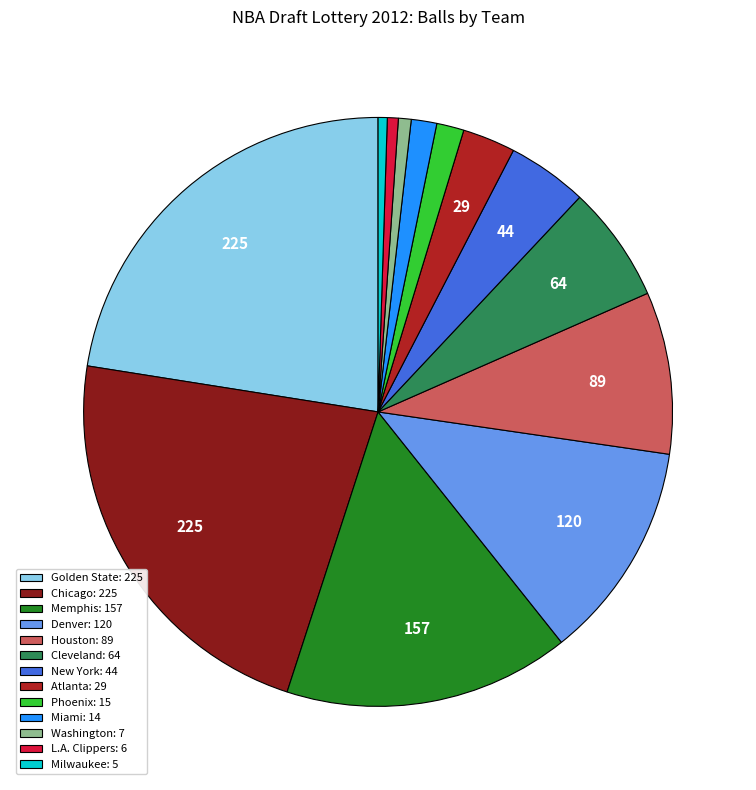

Is Milwaukee the majority of the pie?

No